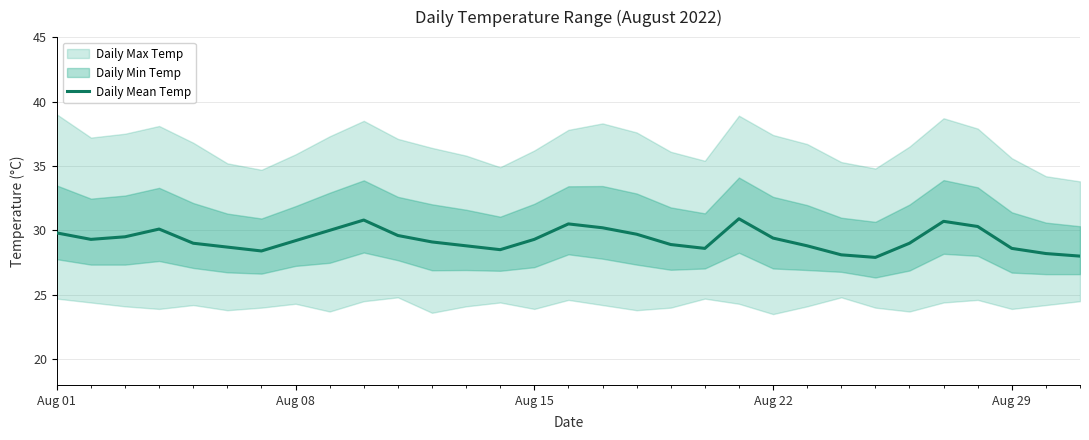

Is it true that Daily Mean Temp equals 15.1 at Aug 22?

False